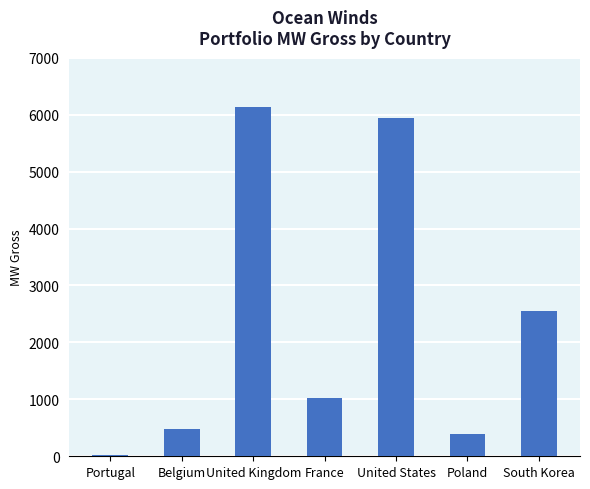

Is it true that the value at Portugal is 25?

True